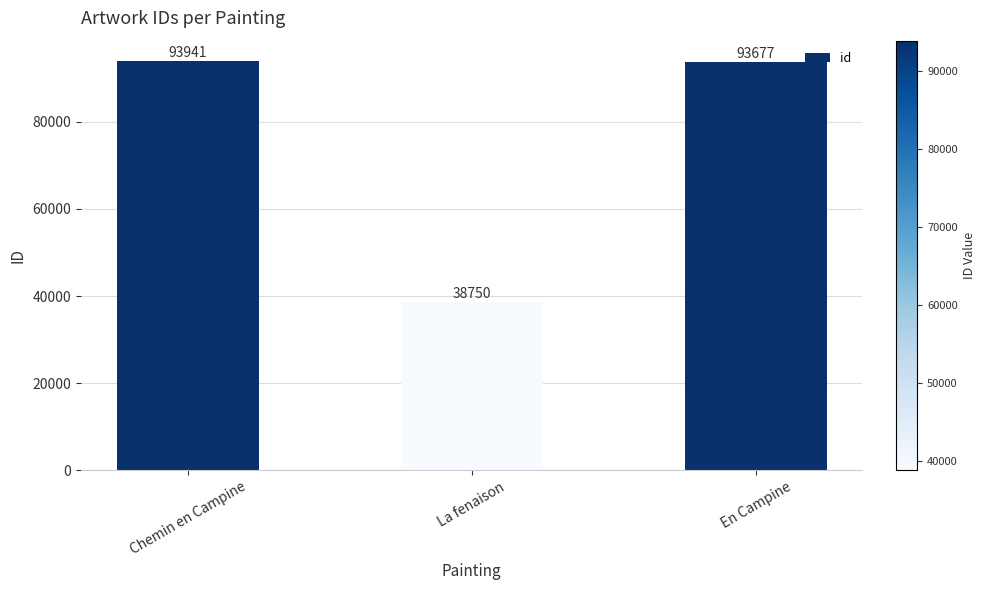

At which category does the chart reach its peak across all series?

Chemin en Campine